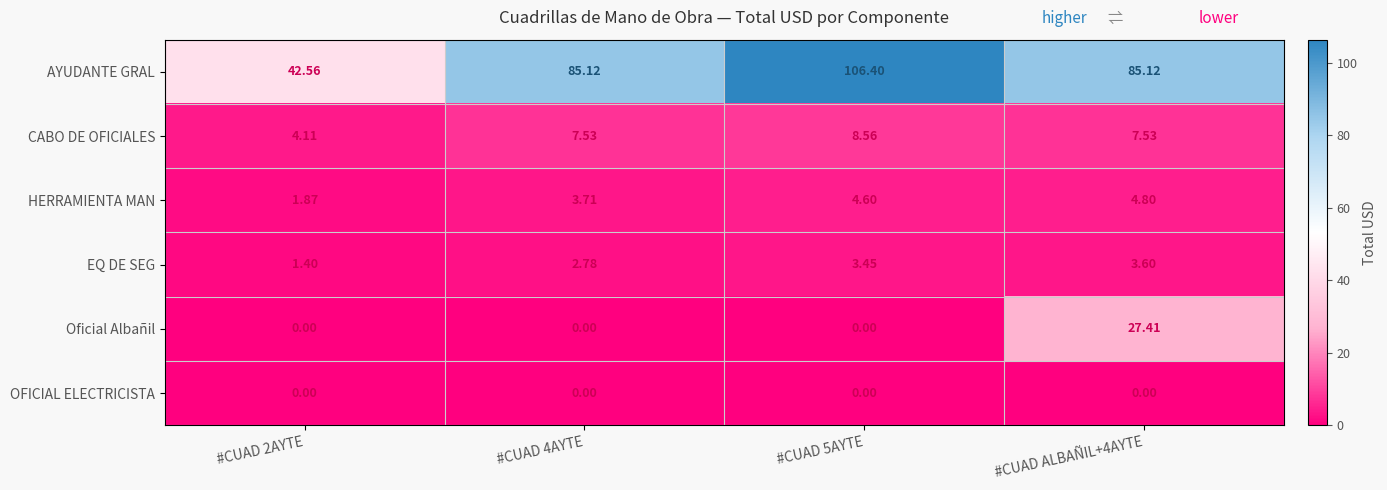

Between #CUAD 2AYTE and #CUAD ALBAÑIL+4AYTE, which series saw the biggest shift?

AYUDANTE GRAL